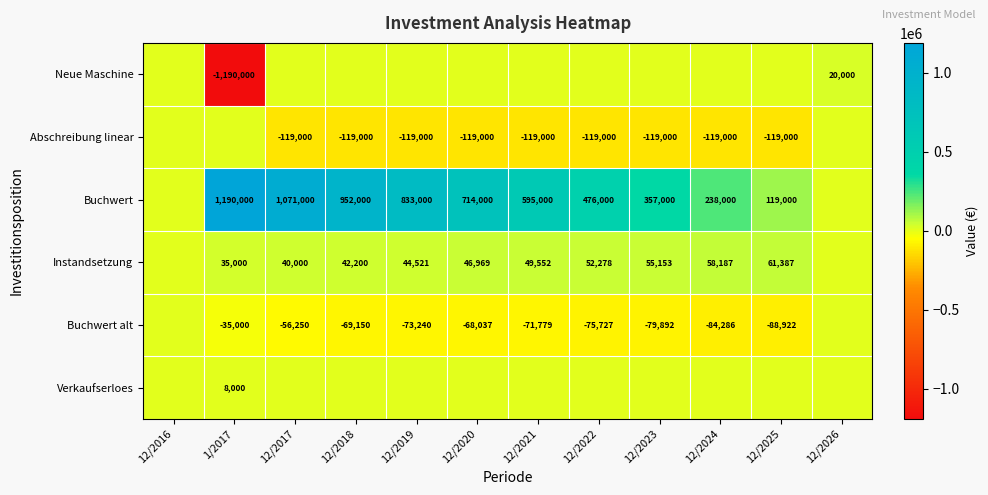

Is it true that Buchwert equals 833000 at 12/2019?

True